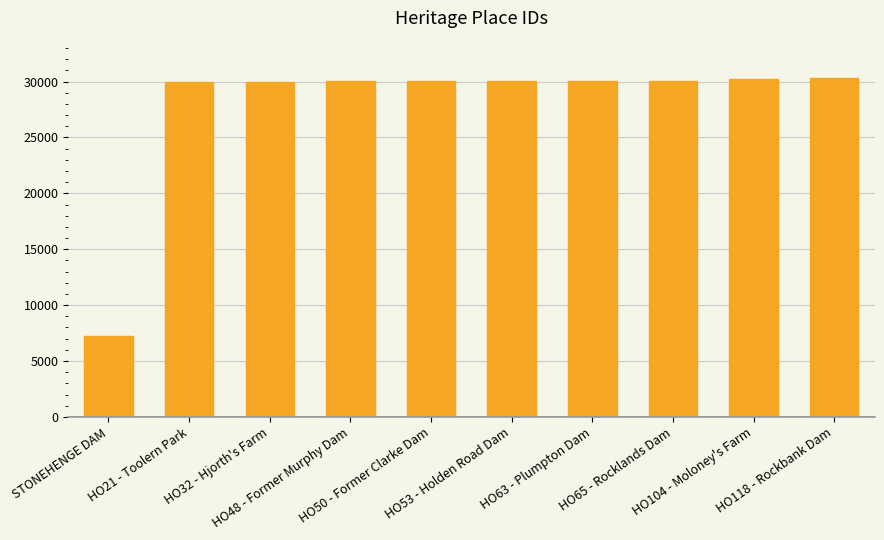

What is the value of the 9th bar from the left?

30234